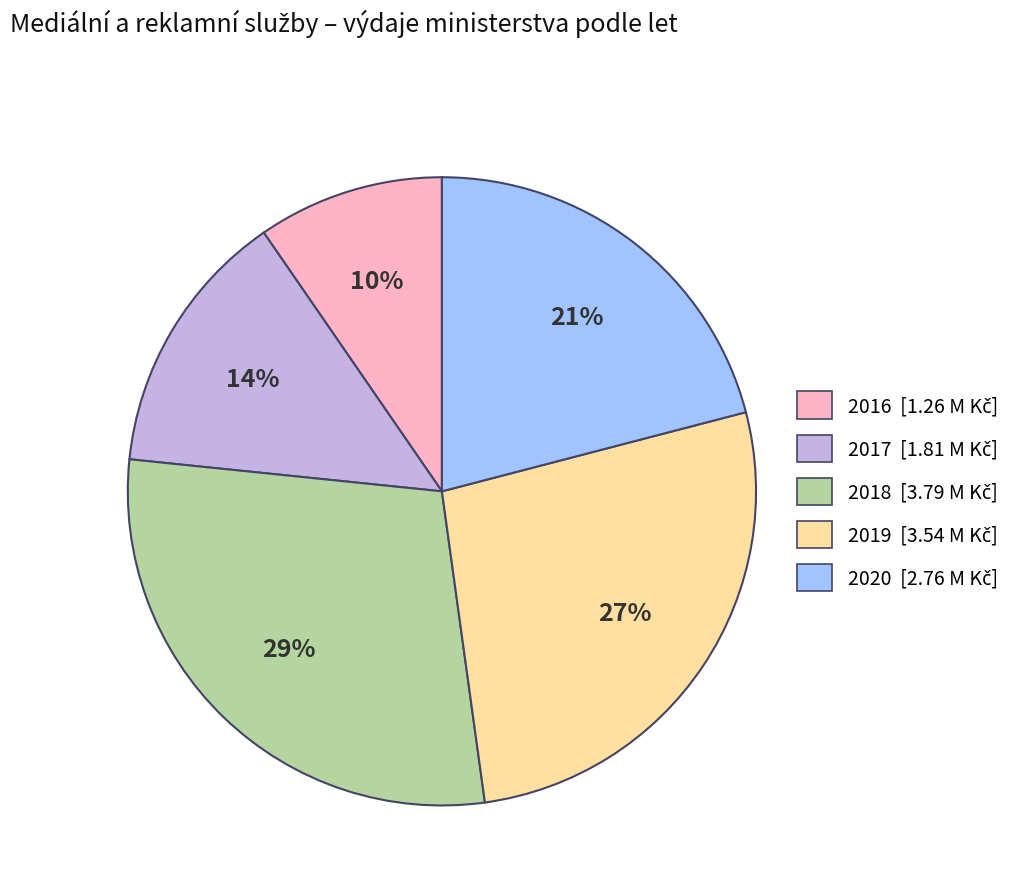

How many segments does this pie chart have?

5